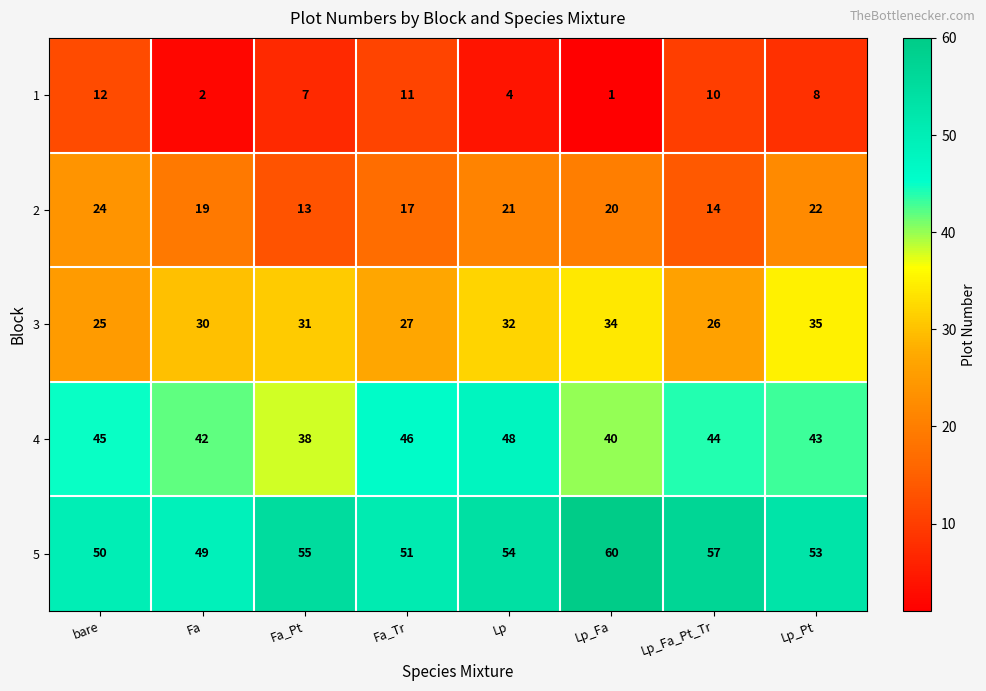

Between Fa_Pt and Lp_Fa_Pt_Tr, which series saw the biggest shift?

4